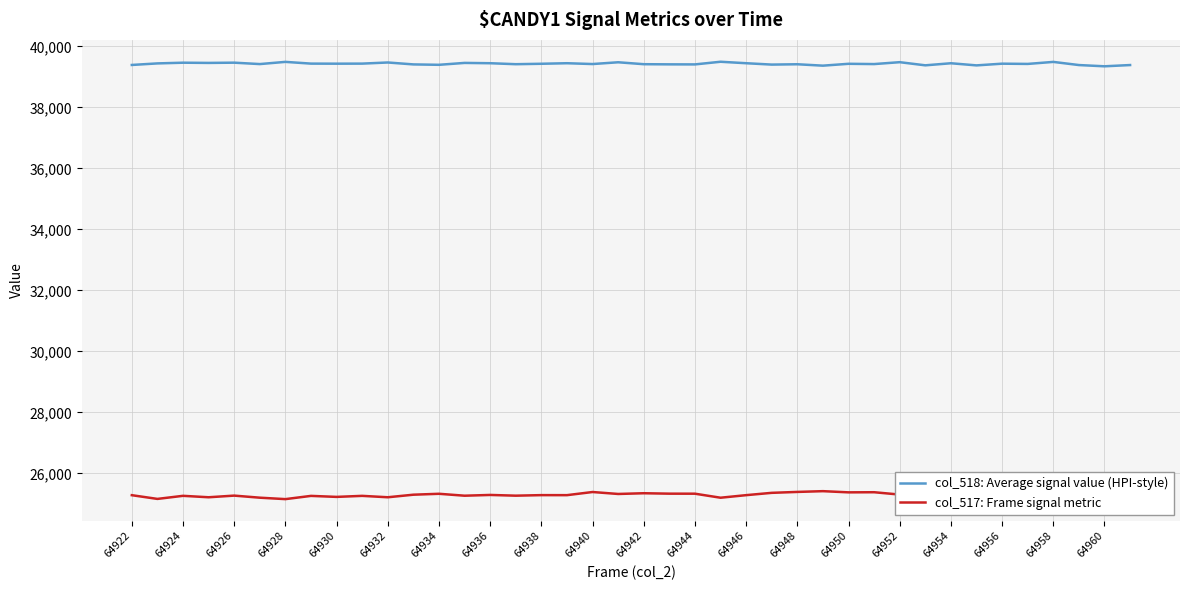

What is the minimum value for col_518: Average signal value (HPI-style)?

39347